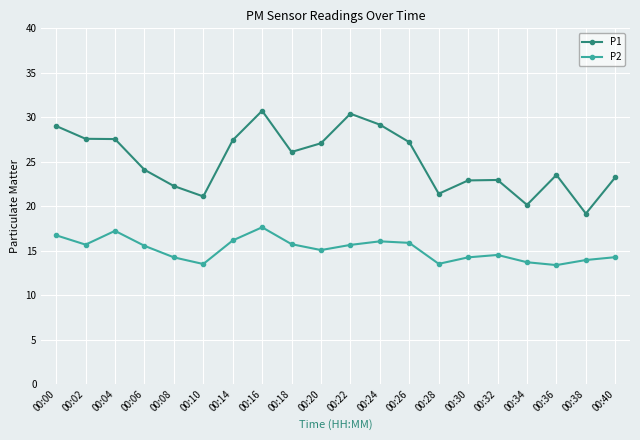

Where is P2 nearest to the value 15?

00:20